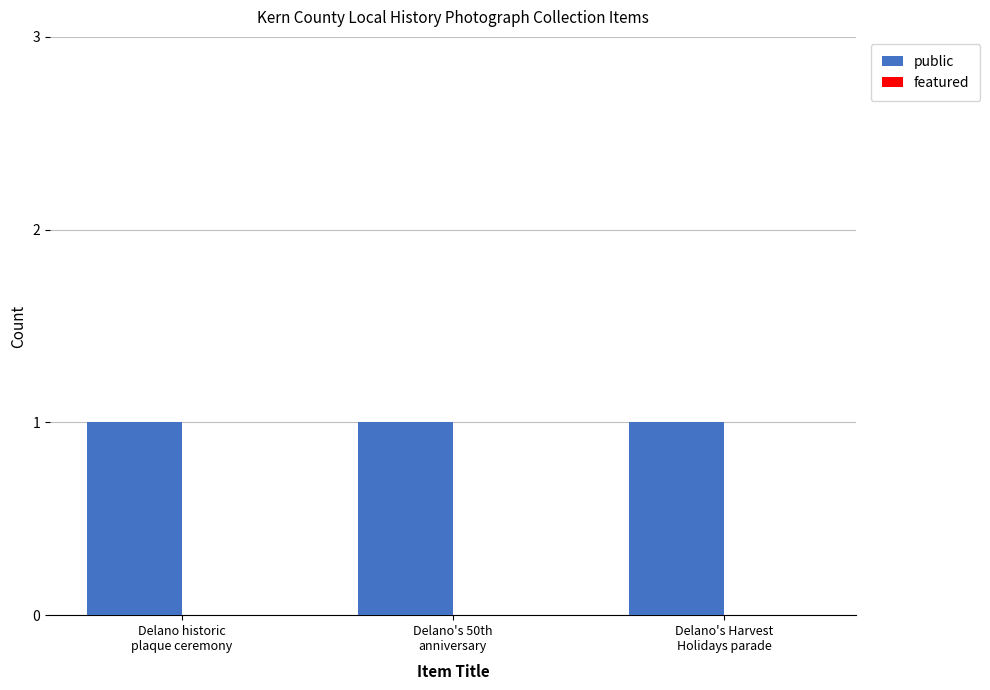

Rank the series at Delano historic
plaque ceremony from lowest to highest value.

featured, public